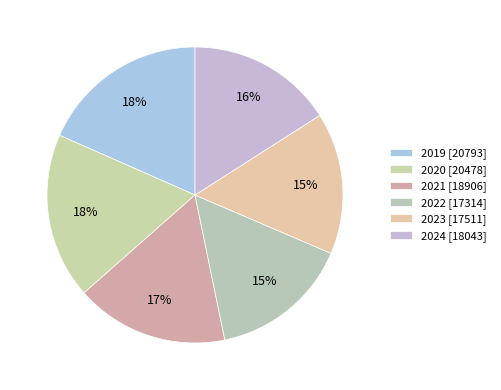

Combined, do 2019 and 2020 account for over 50%?

No